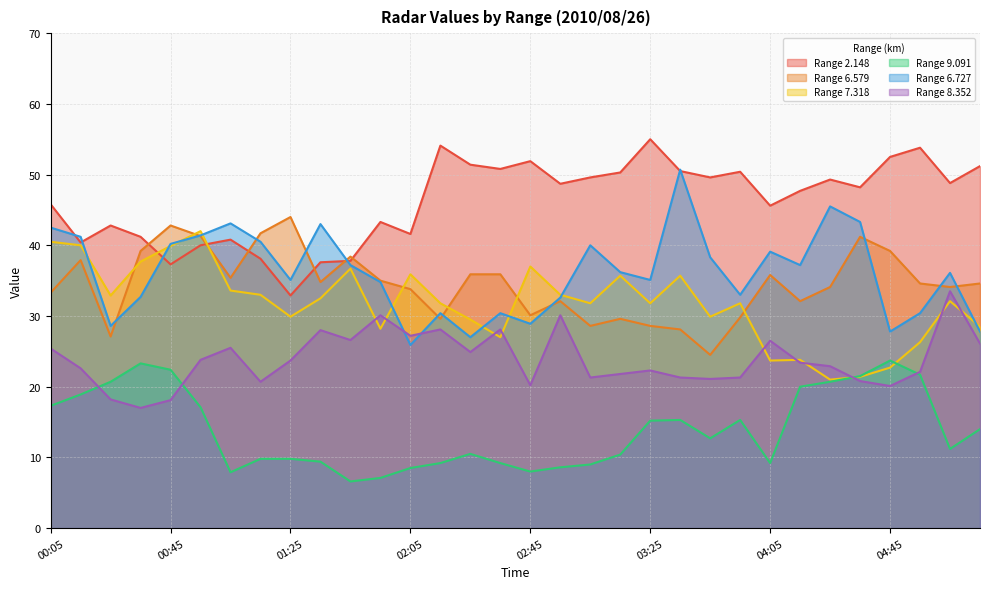

What is the value of the 6.727 point at the 7th from the left?

43.1